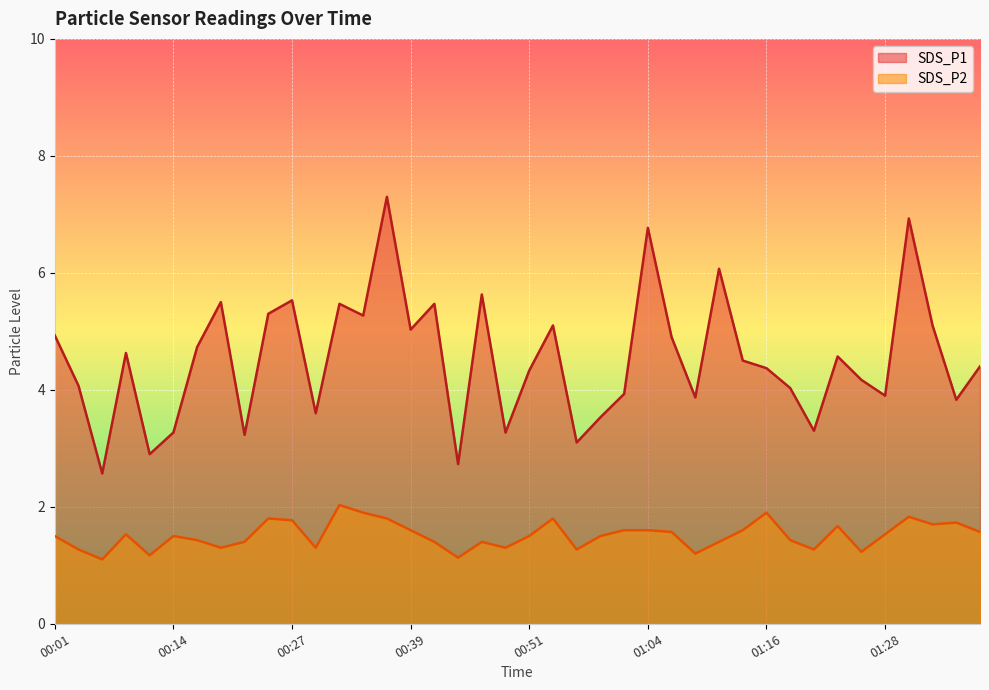

Is it true that SDS_P2 equals 1.6 at 01:04?

True